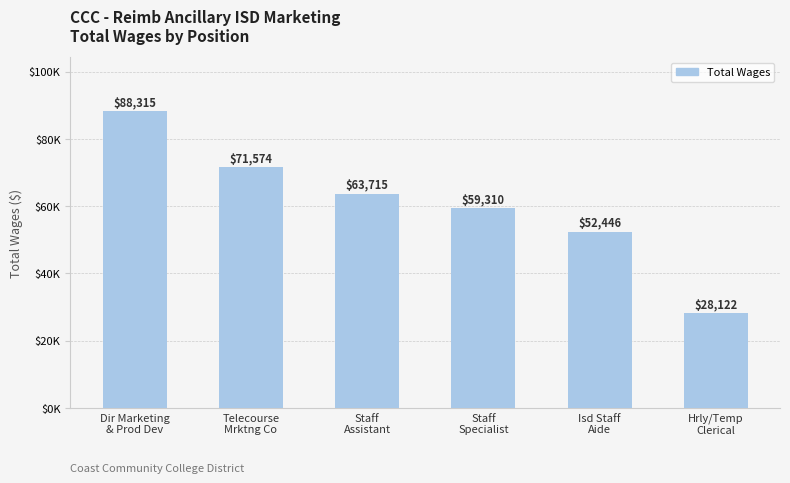

Rank the categories by value from highest to lowest.

Dir Marketing
& Prod Dev, Telecourse
Mrktng Co, Staff
Assistant, Staff
Specialist, Isd Staff
Aide, Hrly/Temp
Clerical